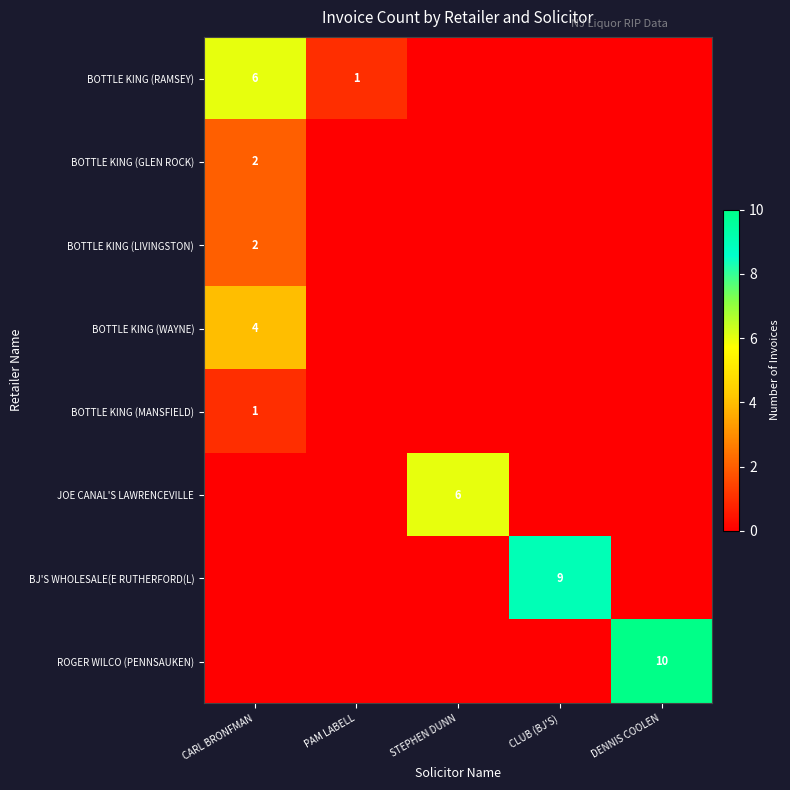

The BOTTLE KING (RAMSEY) series shows 11 at CARL BRONFMAN. True or false?

False